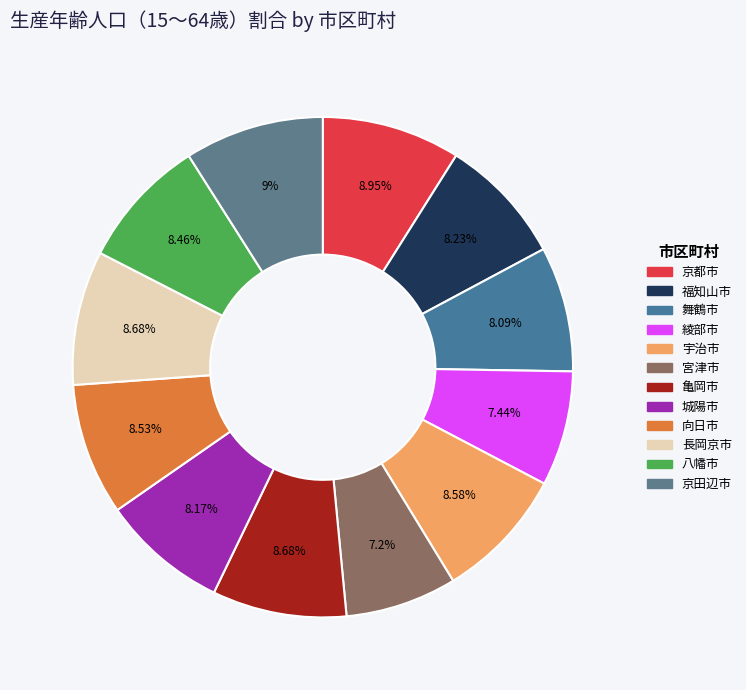

Rank the categories by value from lowest to highest.

宮津市, 綾部市, 舞鶴市, 城陽市, 福知山市, 八幡市, 向日市, 宇治市, 亀岡市, 長岡京市, 京都市, 京田辺市